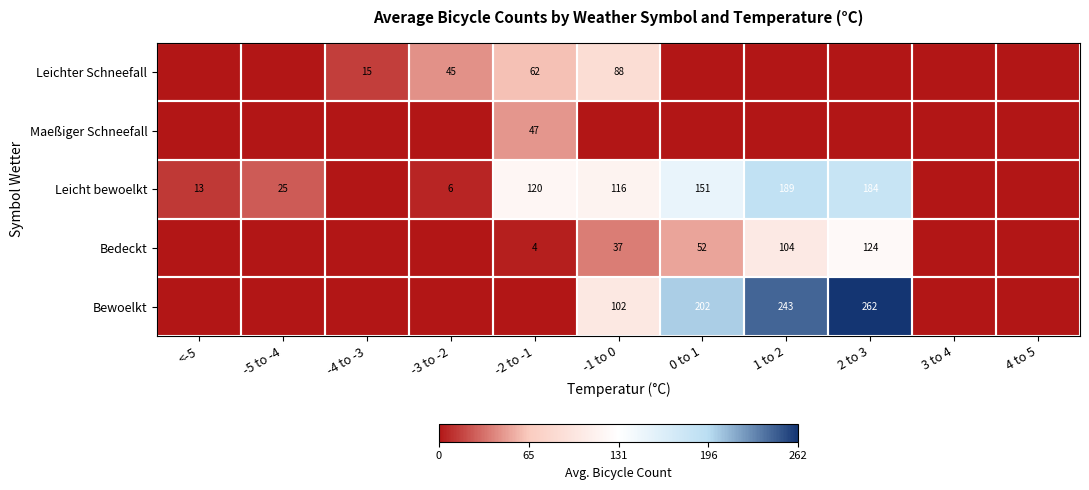

Which category has the highest value in the Leicht bewoelkt series?

1 to 2